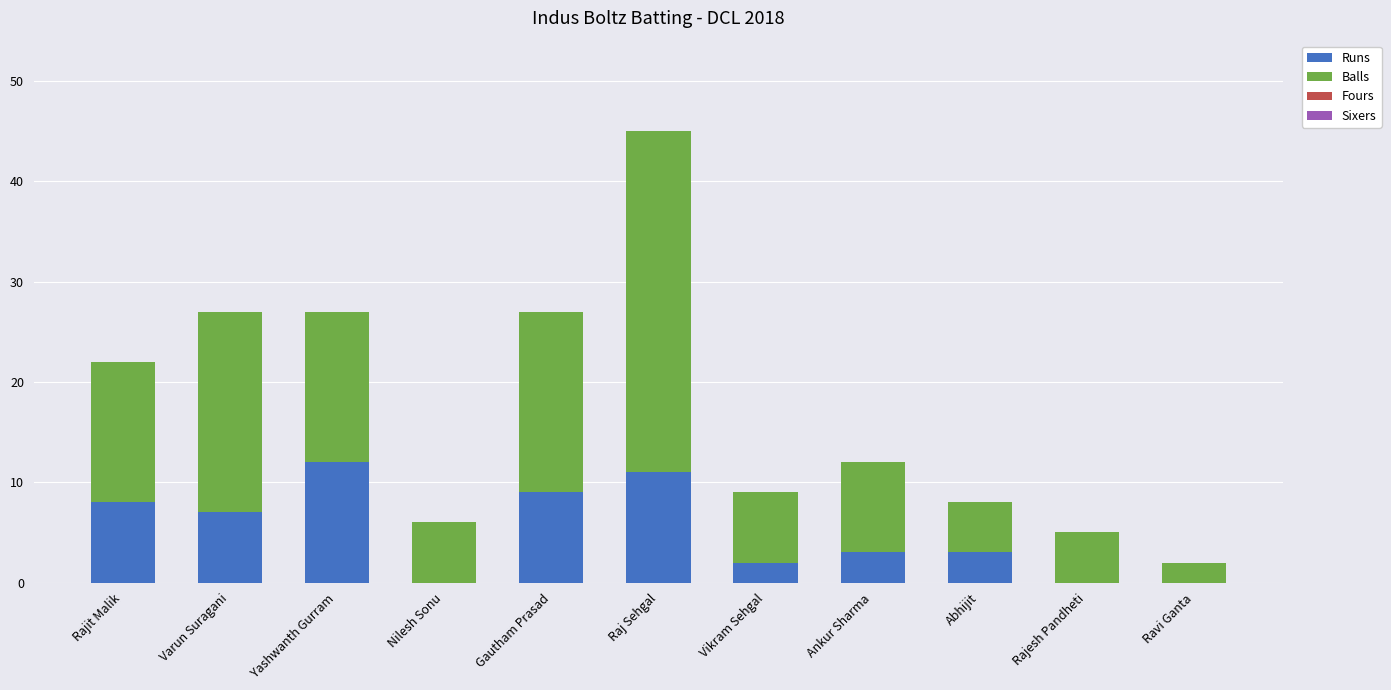

What is the maximum value for Runs?

12